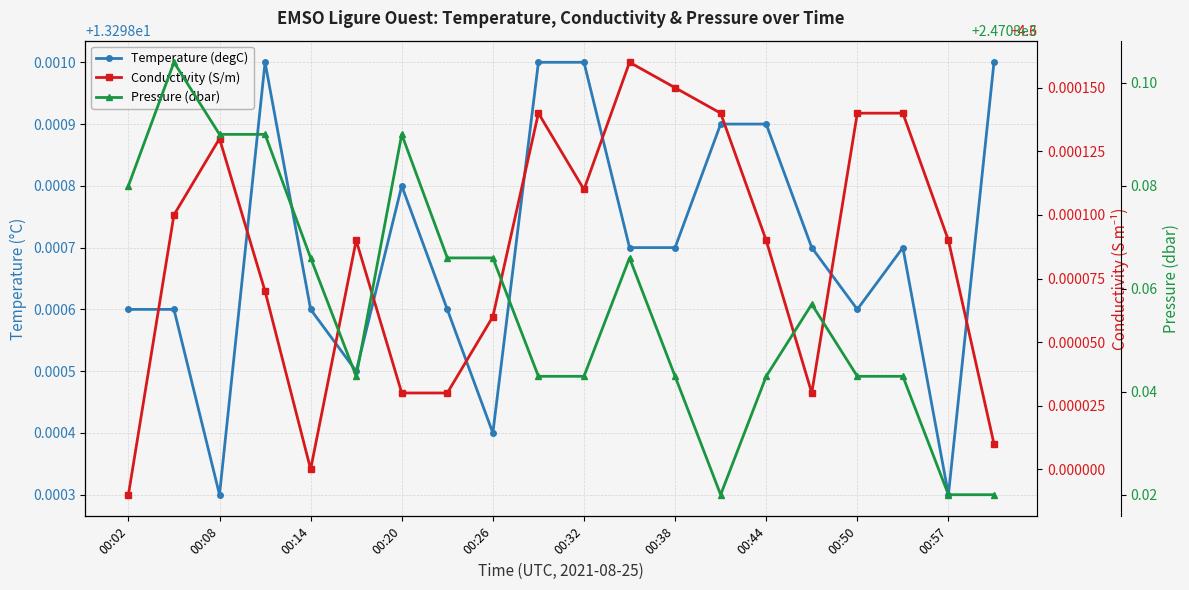

At how many categories does at least one series exceed 1397?

20